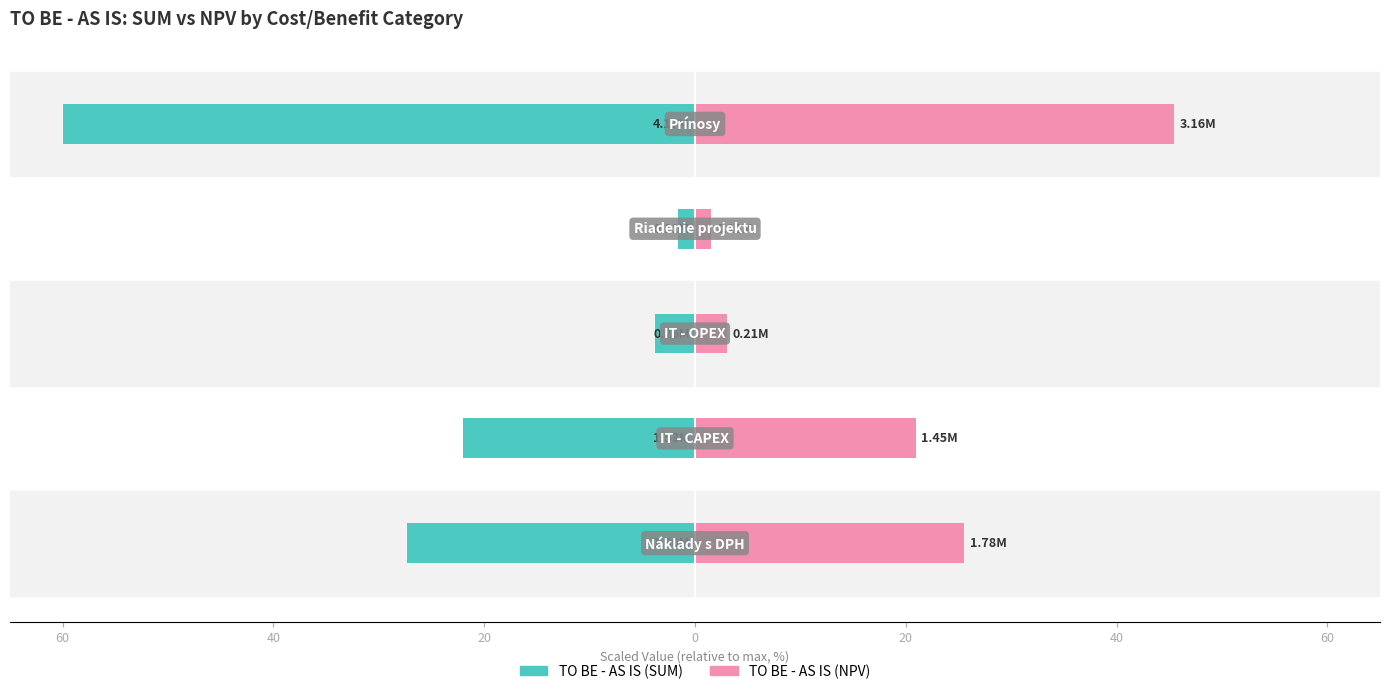

Reading left to right, extract all data points from this chart.

TO BE - AS IS (SUM): 60=-27.4	40=-22.0	20=-3.8	0=-1.6	20=-60.0
TO BE - AS IS (NPV): 60=25.6	40=21.0	20=3.1	0=1.6	20=45.5